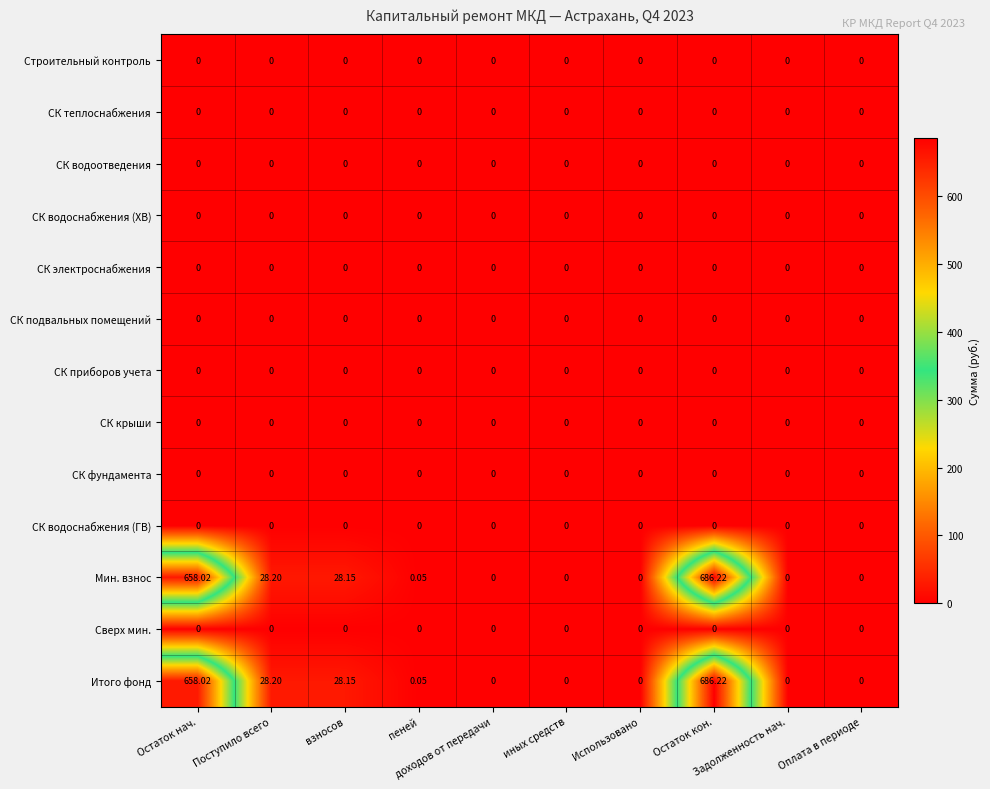

At how many categories does at least one series exceed 45?

2